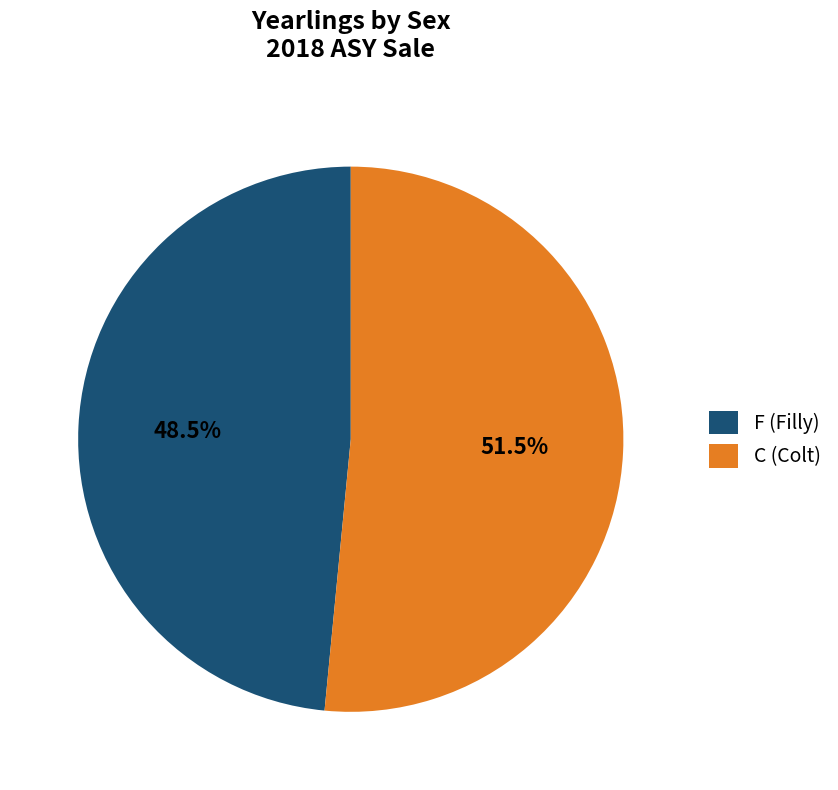

What percentage is NOT represented by C?

48.5%